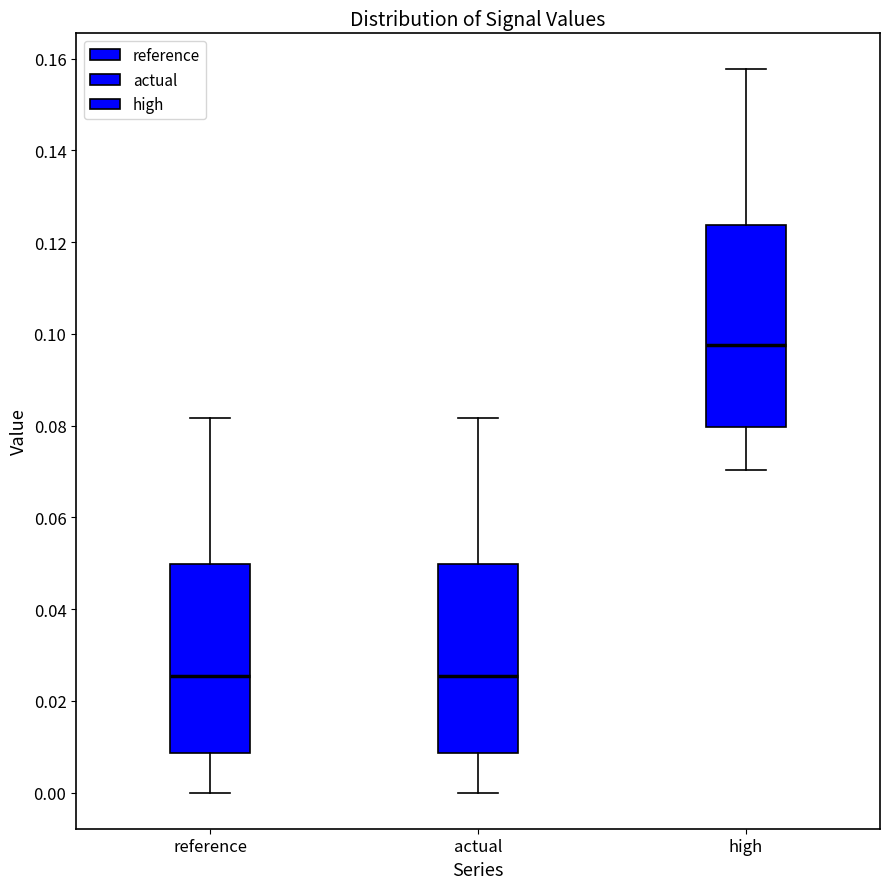

Which box's median line is the highest?

high